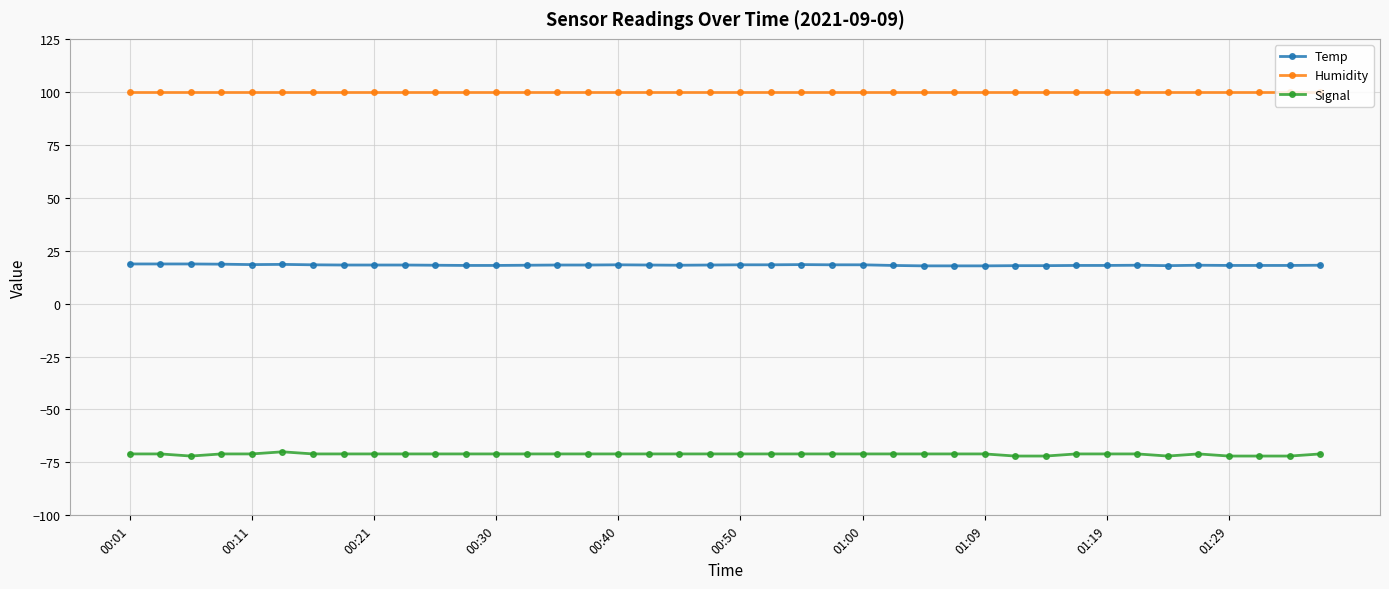

True or false: Temp and Signal intersect in this chart.

False